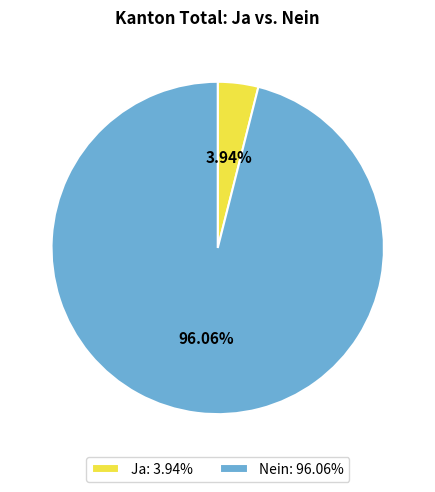

To the nearest percent, what is the difference between the Ja and Nein slice percentages?

92%